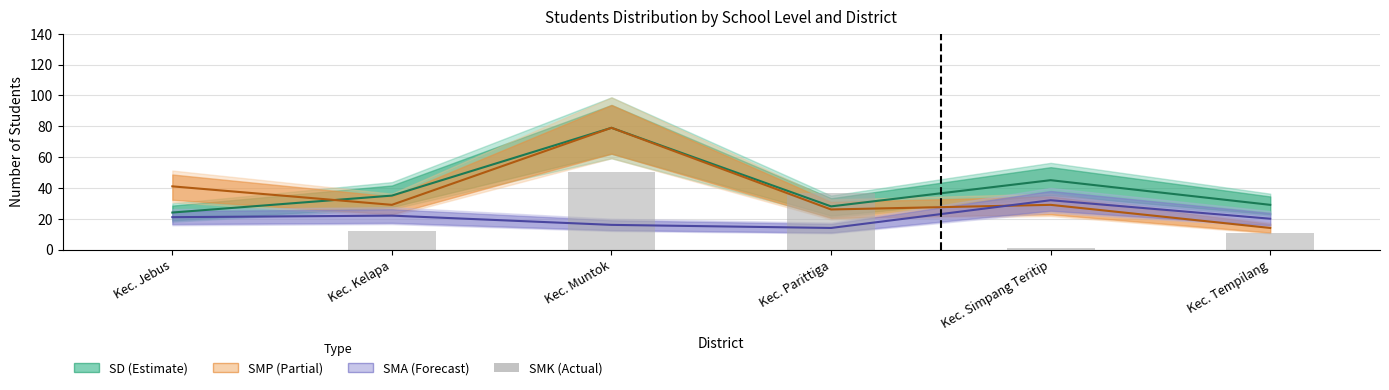

How many values are above zero?

5